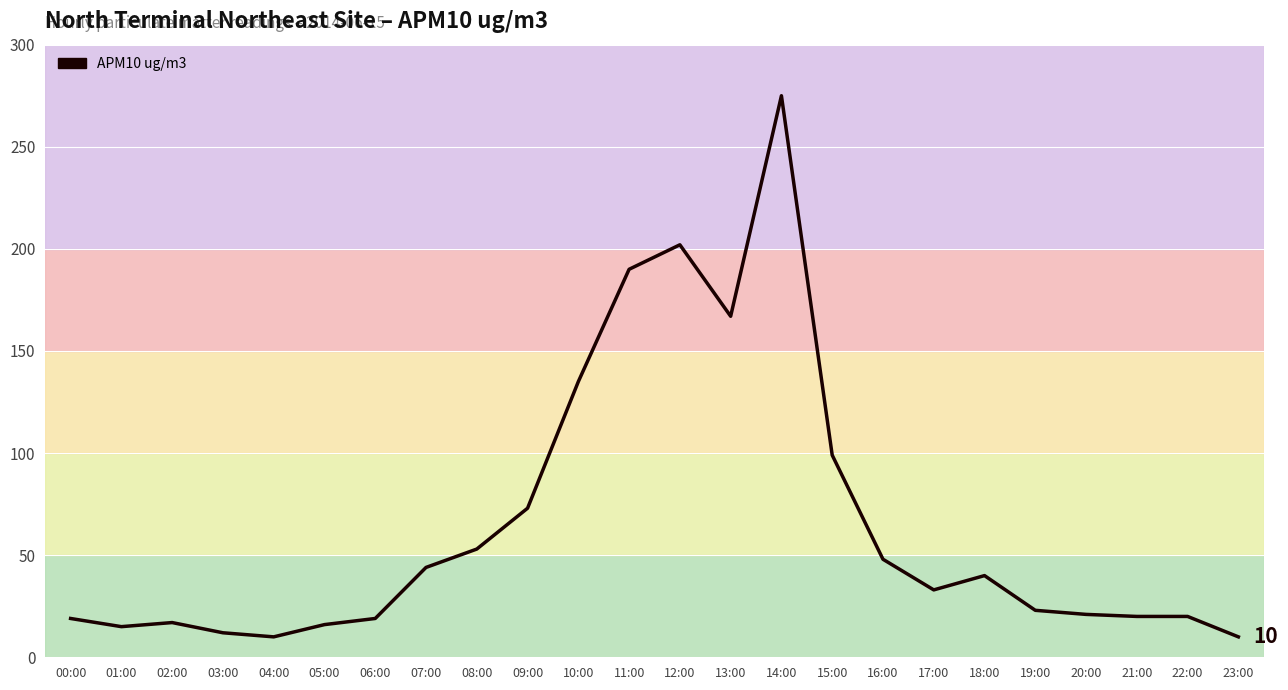

What is the ratio of the value at 10:00 to the value at 15:00?

1.4